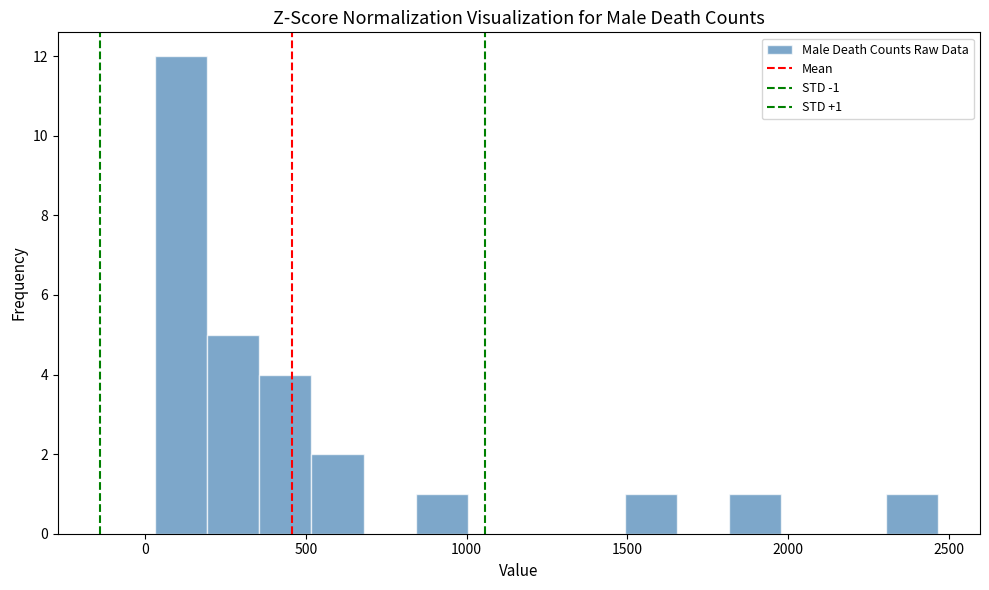

Read against the x-axis, roughly where is the centre of the tallest bar?

100